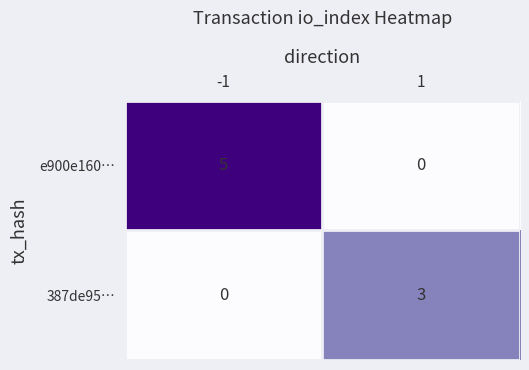

Reading right to left, what are all the values shown in this chart?

e900e160…: 1=0	-1=5
387de95…: 1=3	-1=0